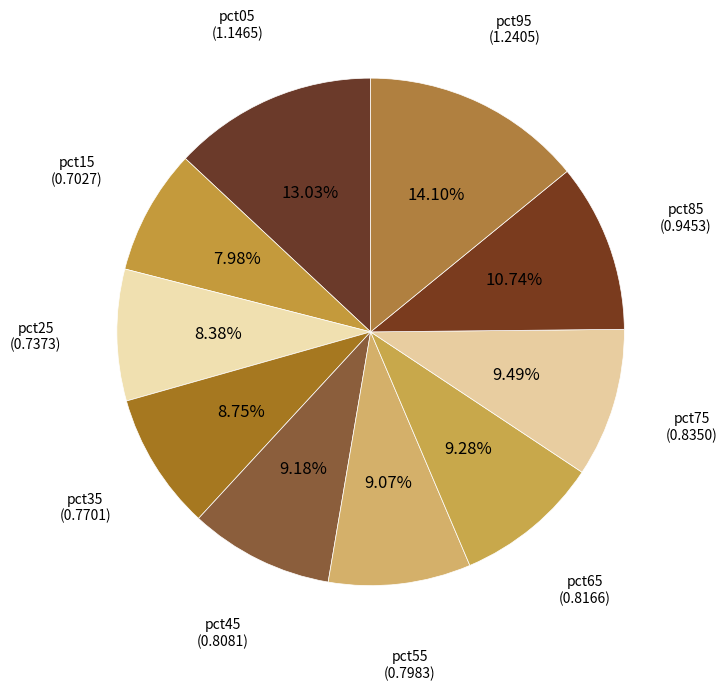

How many segments does this pie chart have?

10